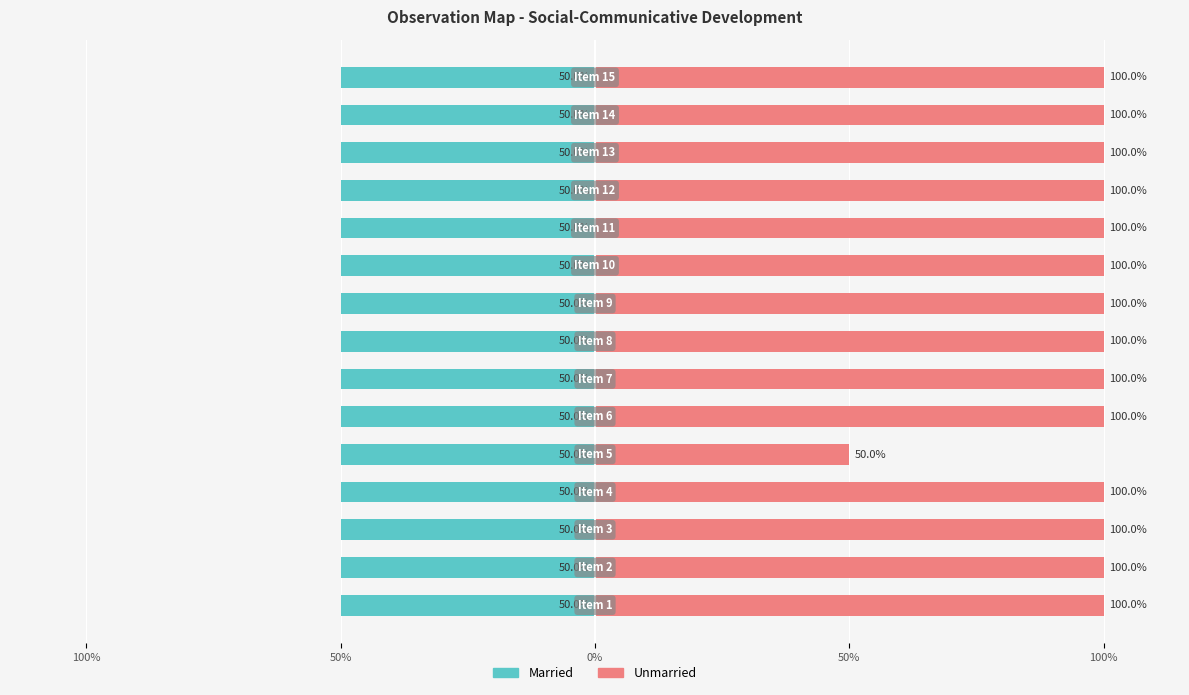

What is the highest value of the Unmarried series?

100.0